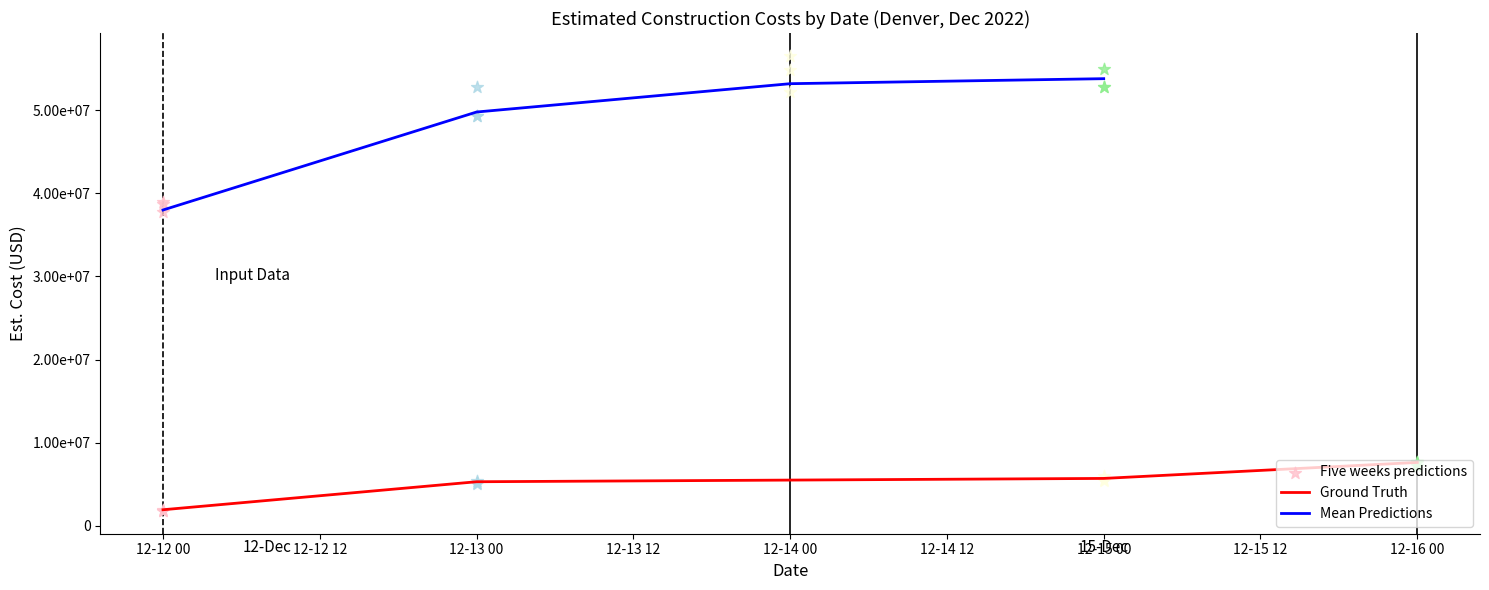

At how many categories does at least one series exceed 20266286?

4